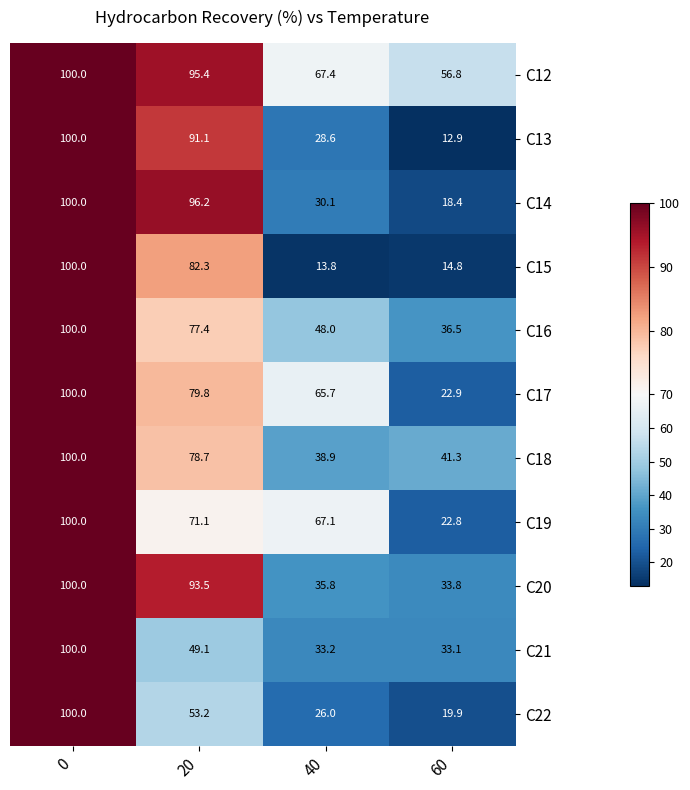

True or false: C13 has a value of 91.1 at 20.

True